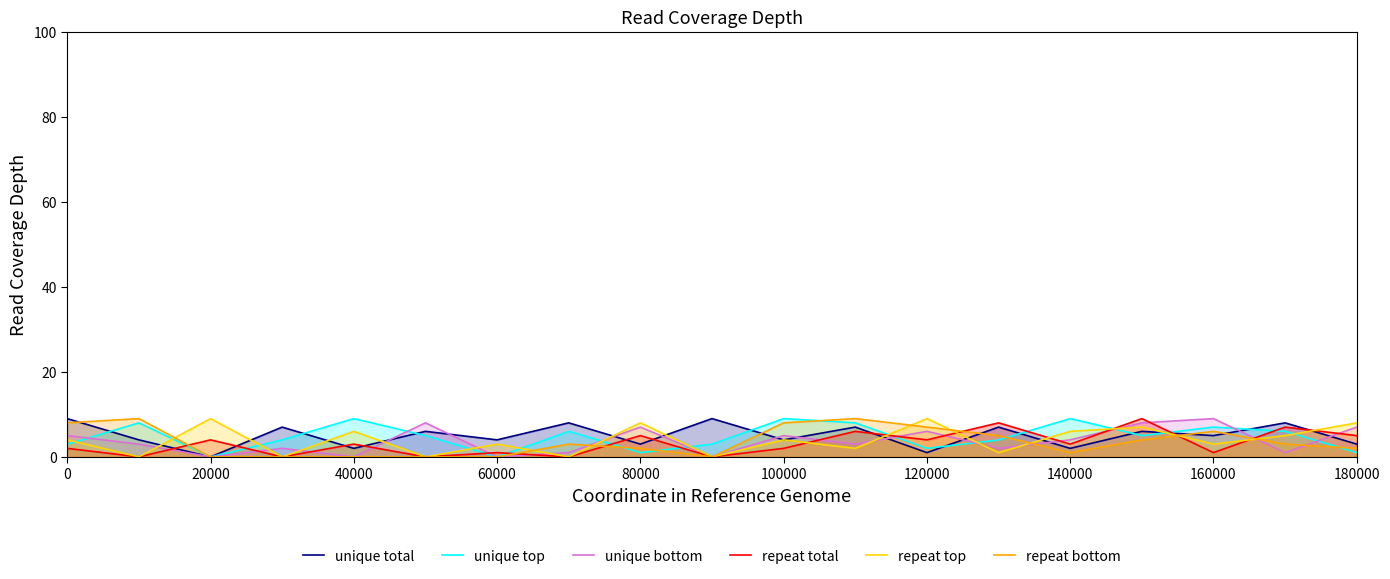

What are all the series names shown in the legend?

unique total, unique top, unique bottom, repeat total, repeat top, repeat bottom